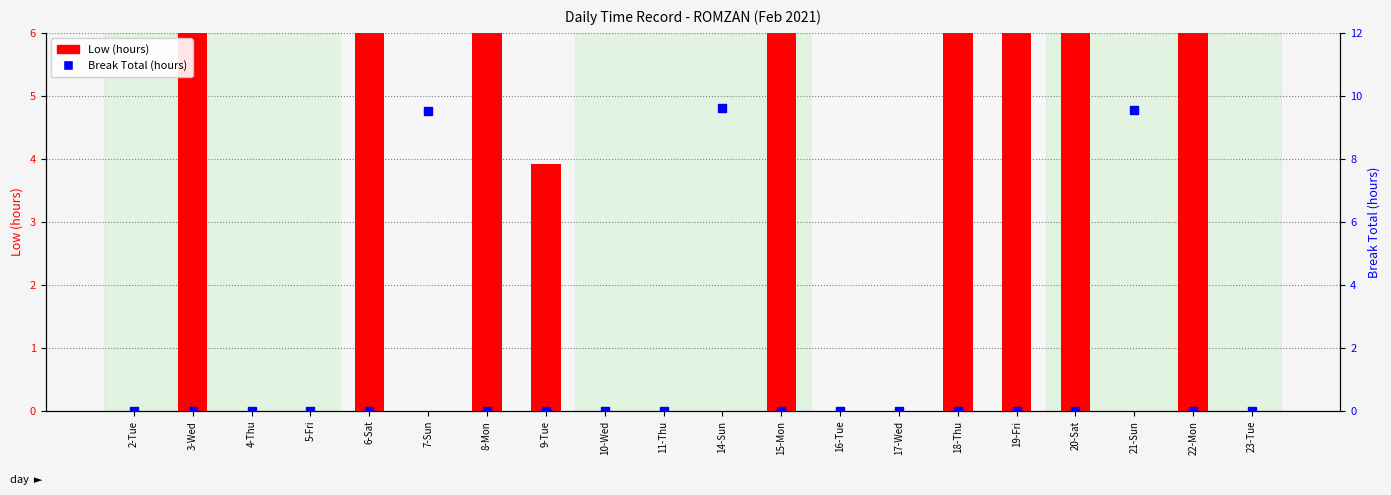

Which series contains the highest Y value?

Low (hours)